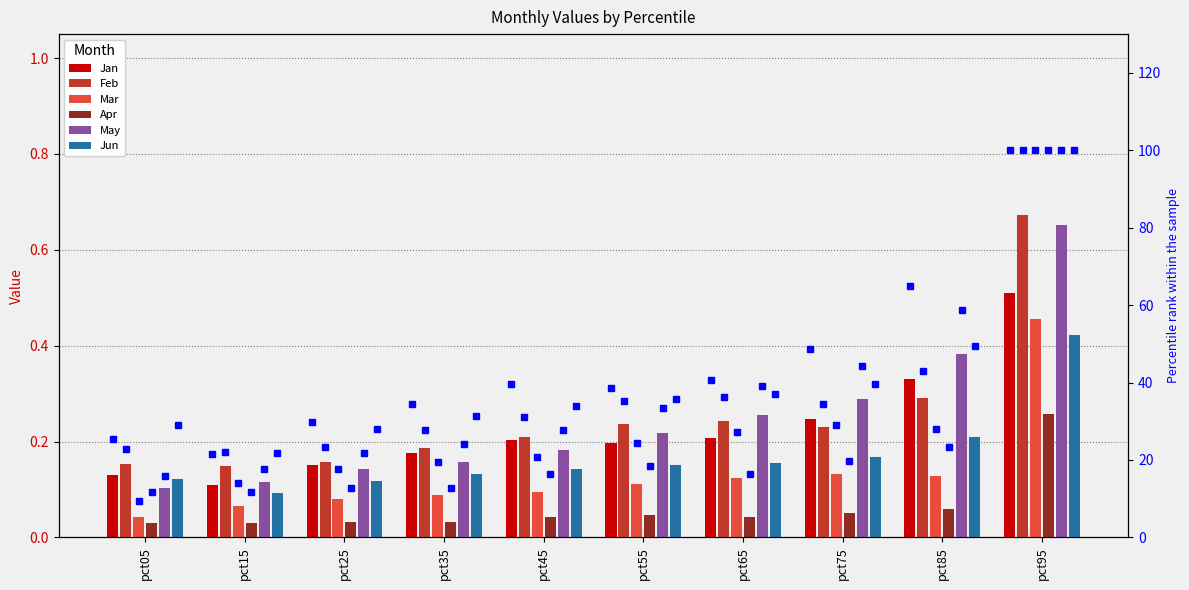

What is the value of the May bar at the 7th from the left?

0.3